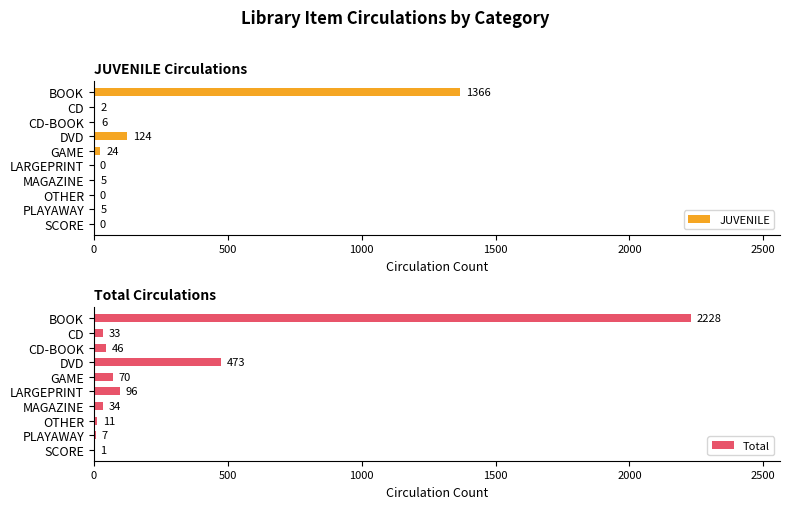

How many groups of bars are there?

10